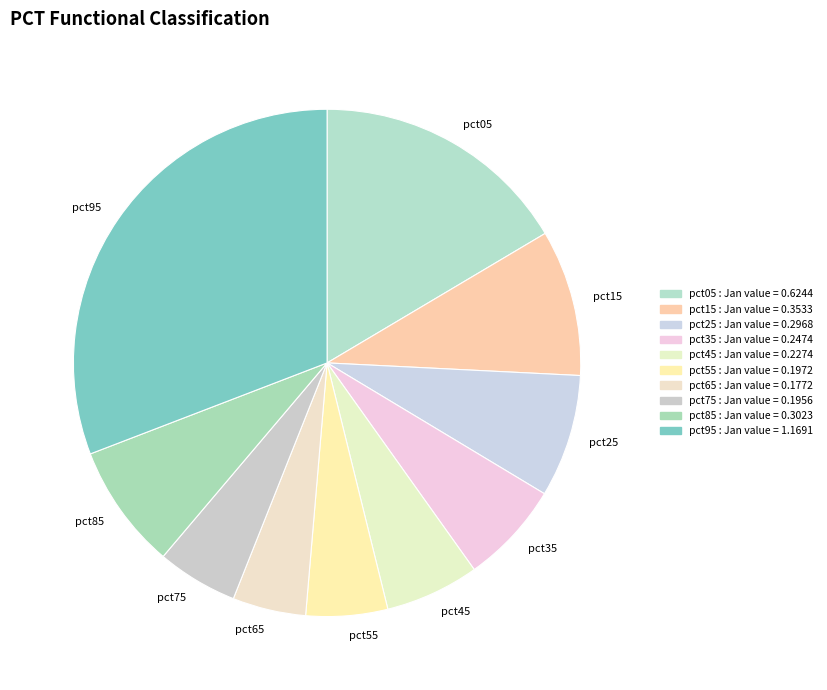

Count the number of slices in the pie.

10